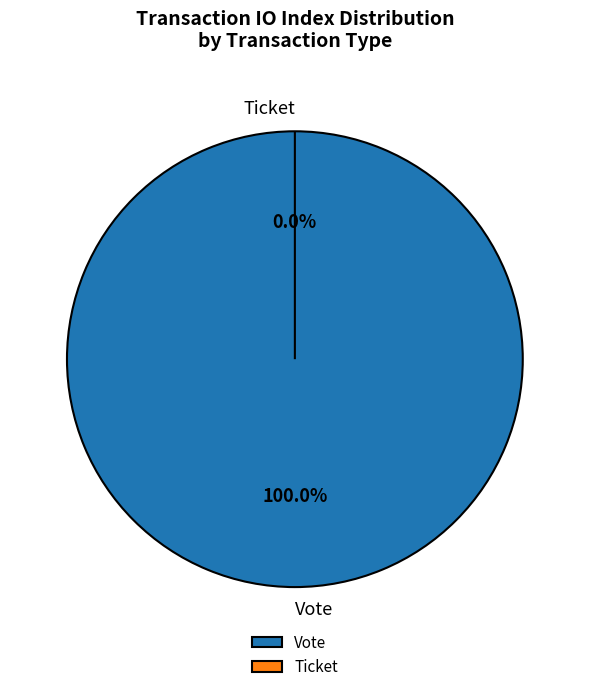

Count the number of slices in the pie.

2